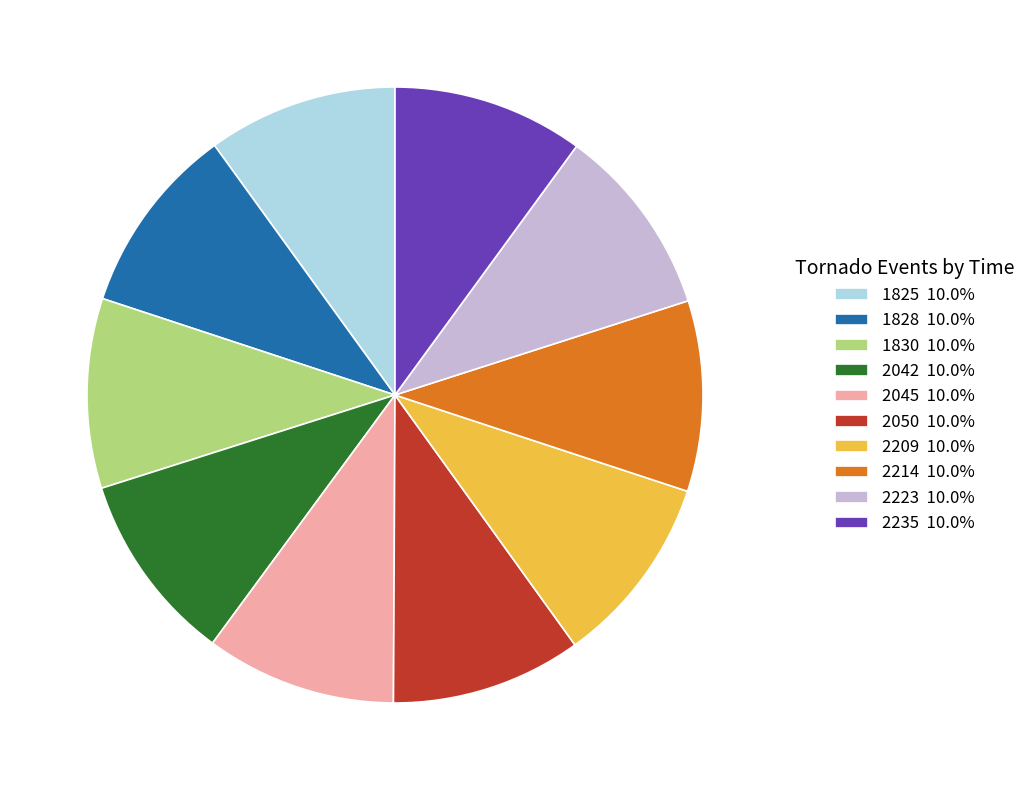

How many slices are in this pie chart?

10